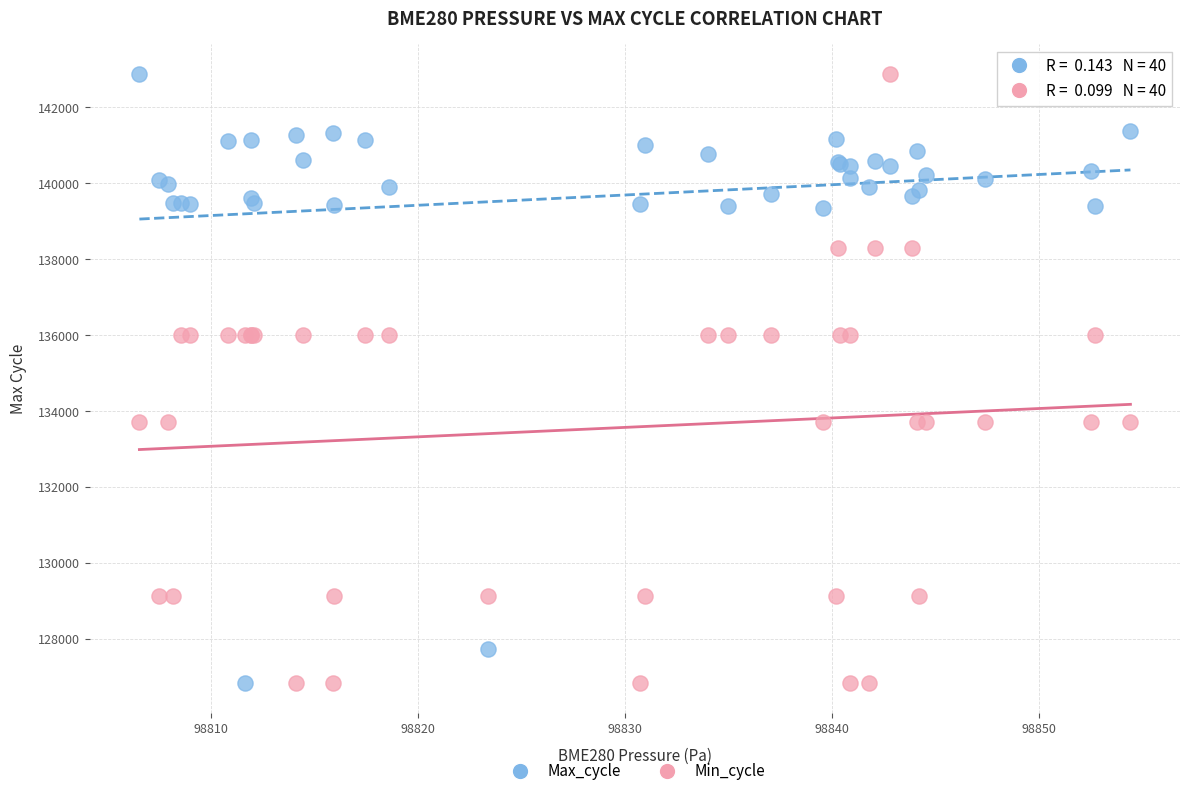

What is the X range (max minus min) for the scatter plot?

47.9